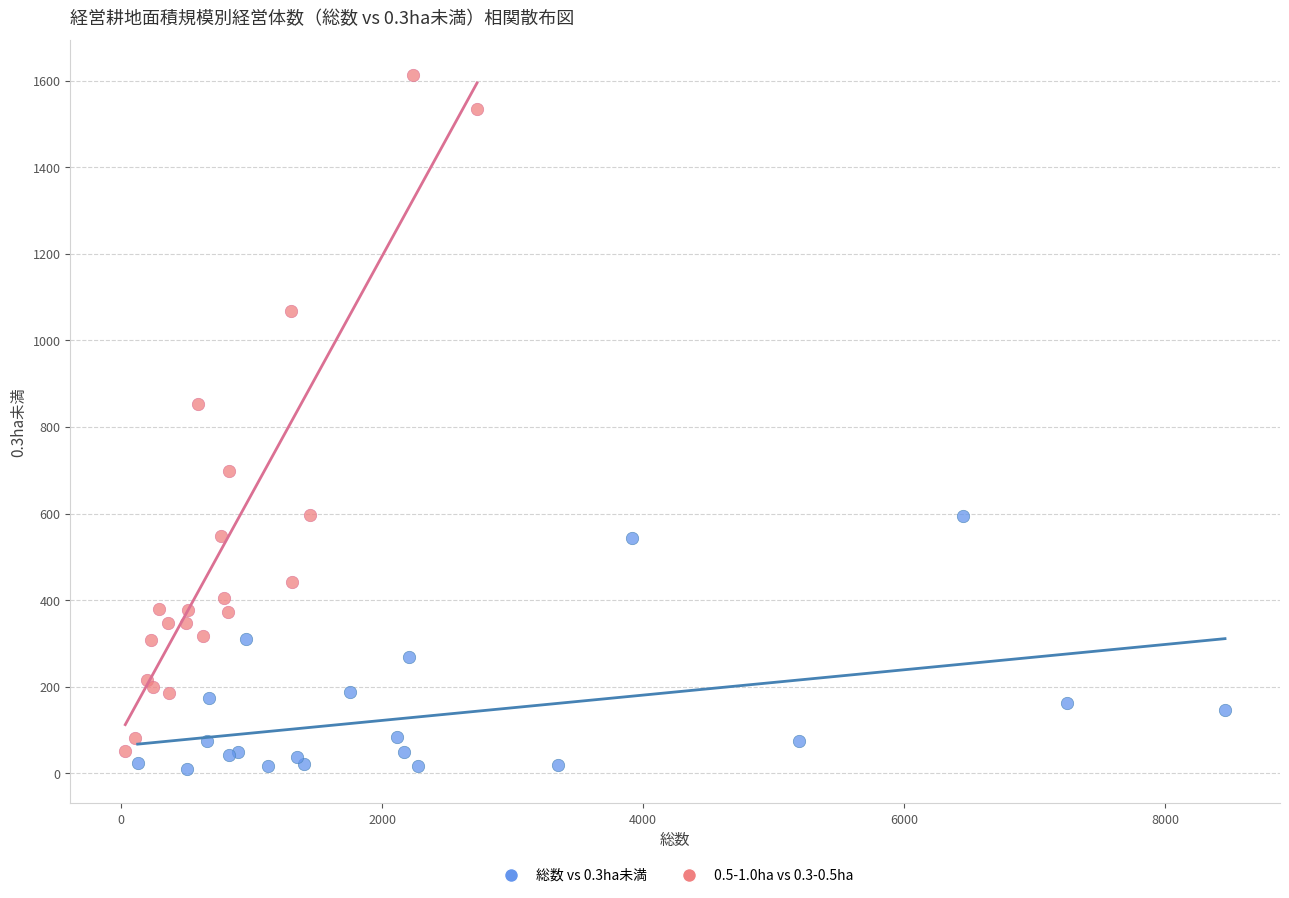

Which series has the widest spread of Y values?

0.5-1.0ha vs 0.3-0.5ha